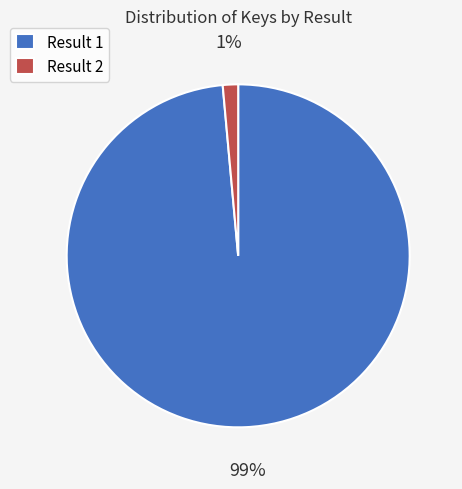

Do Result 1 and Result 2 together represent more than half of the pie?

Yes